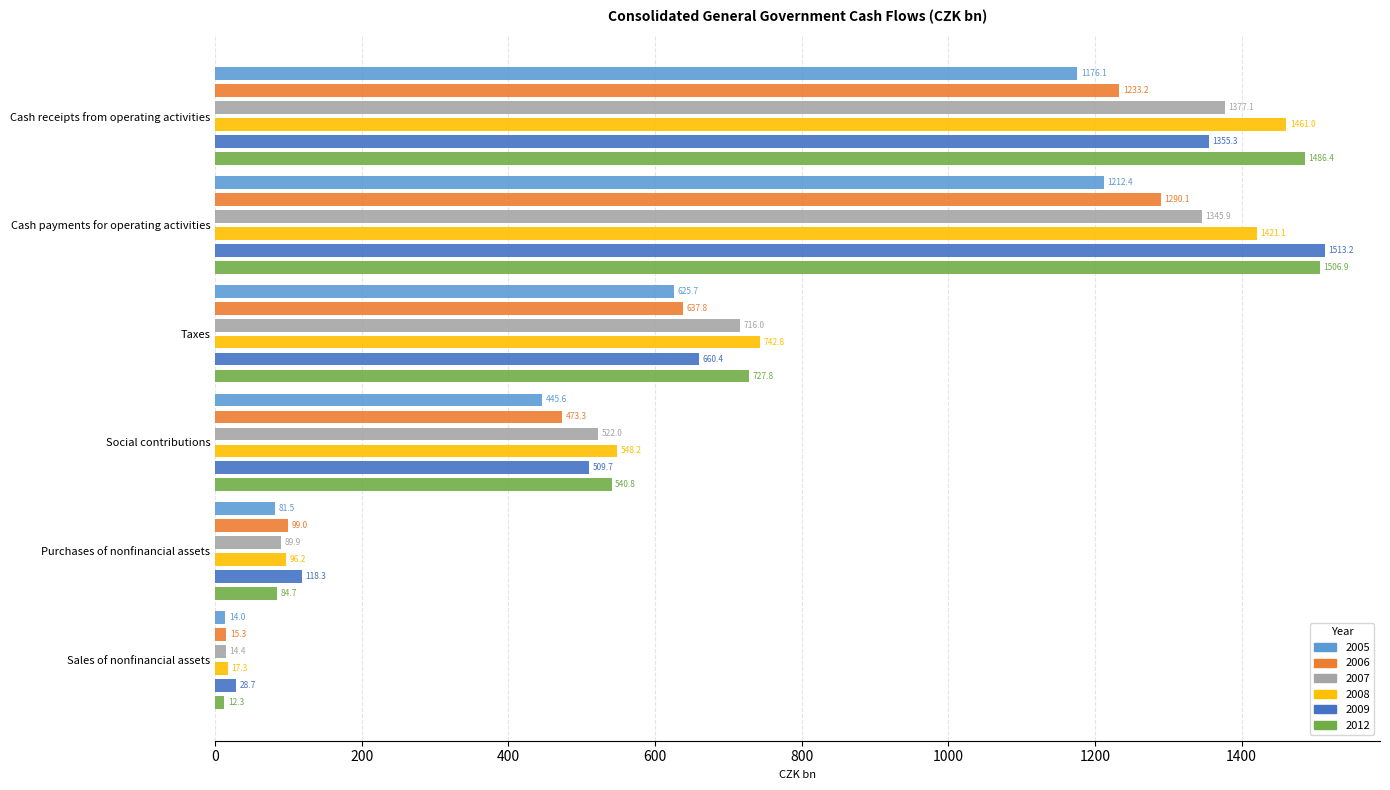

The value of 2006 at Cash payments for operating activities is 1702.0. True or false?

False